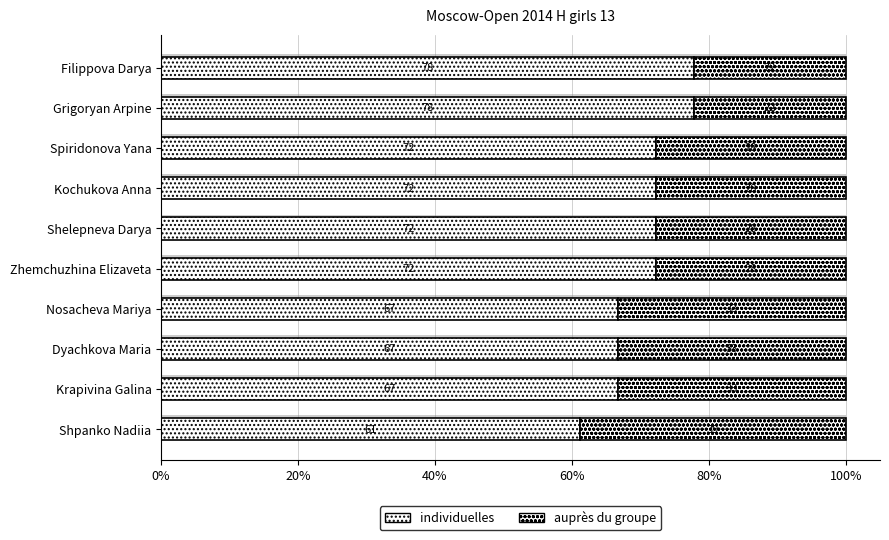

Count the number of data series in this chart.

2